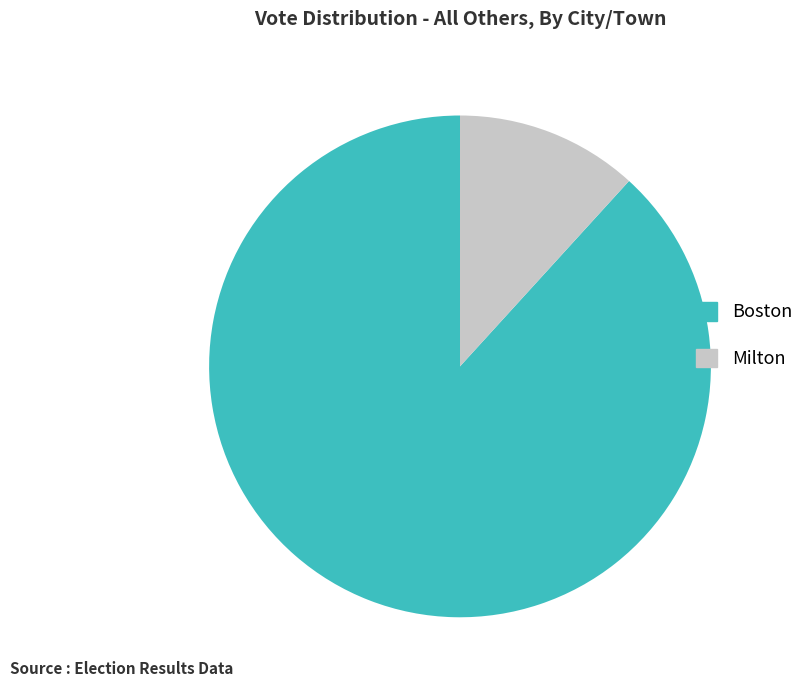

Is there any slice that represents more than half of the pie?

Yes